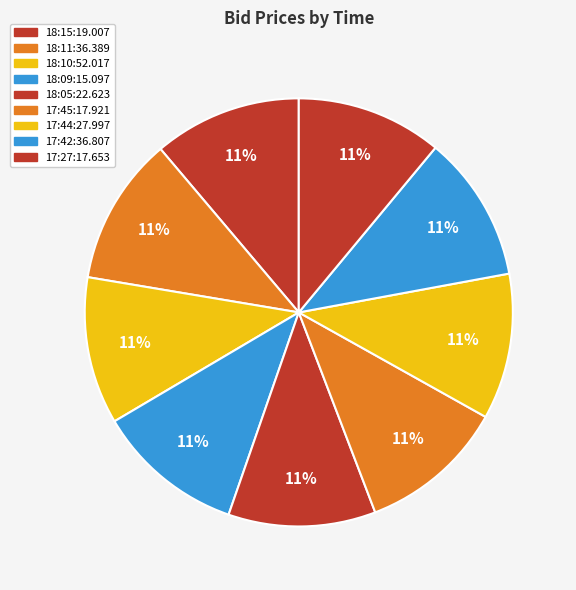

What is the change in value from 18:09:15.097 to 17:42:36.807?

-0.1